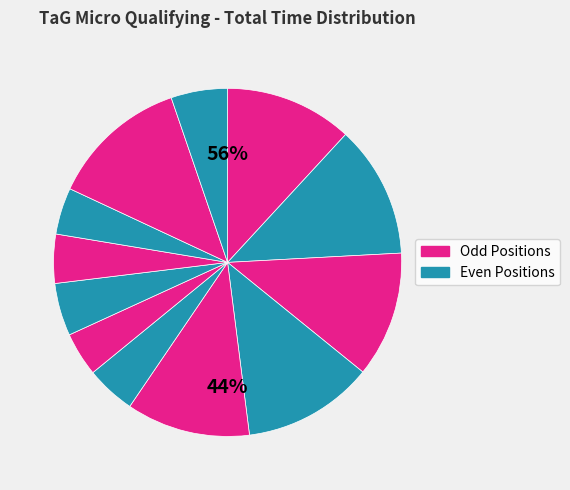

How many slices are in this pie chart?

12